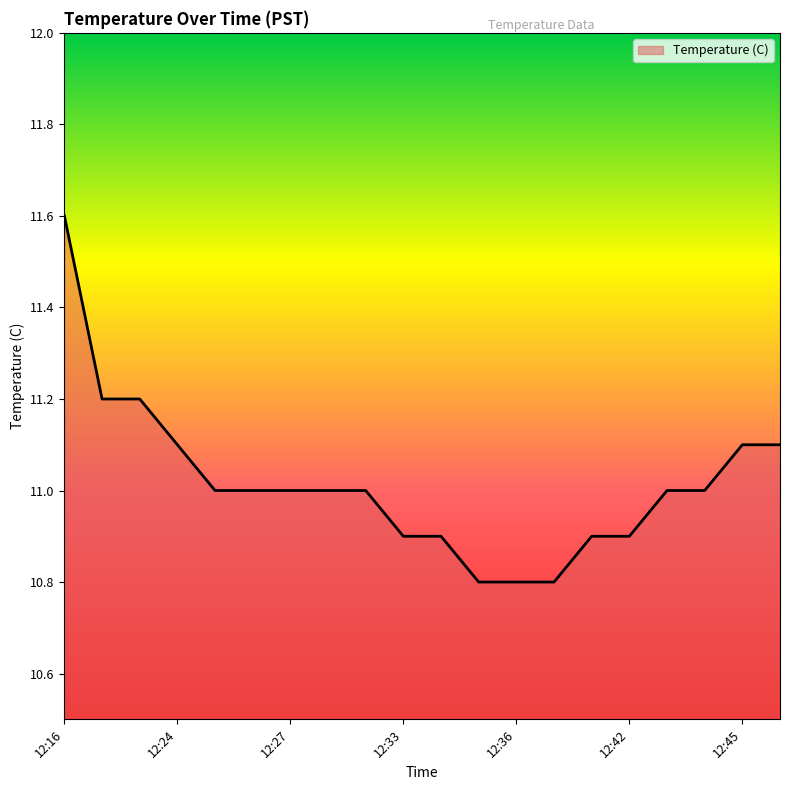

What is the minimum value shown in the chart?

10.8